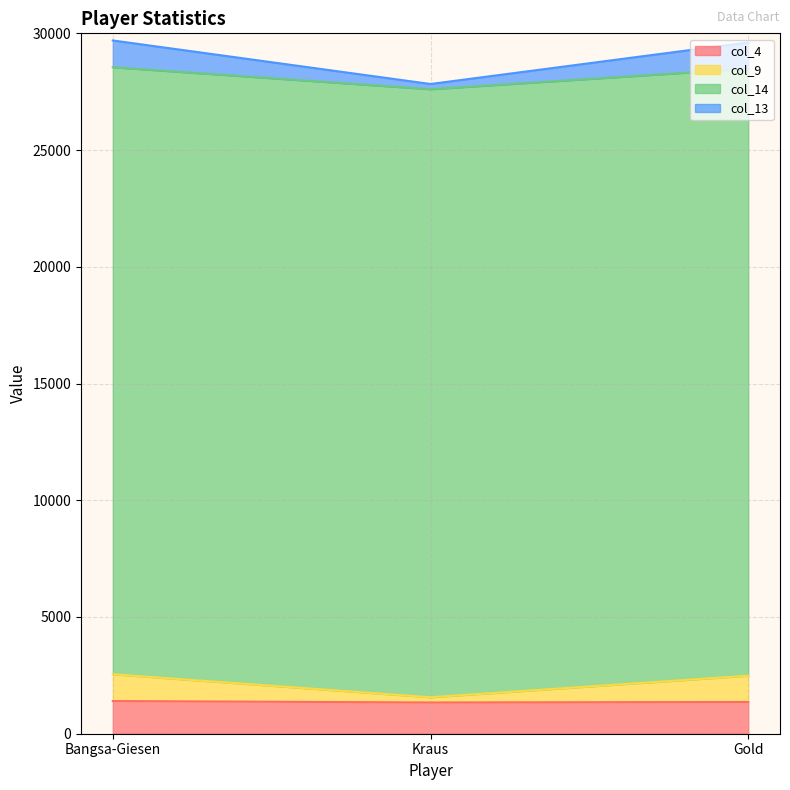

Does the chart display data point markers on the line(s)?

No